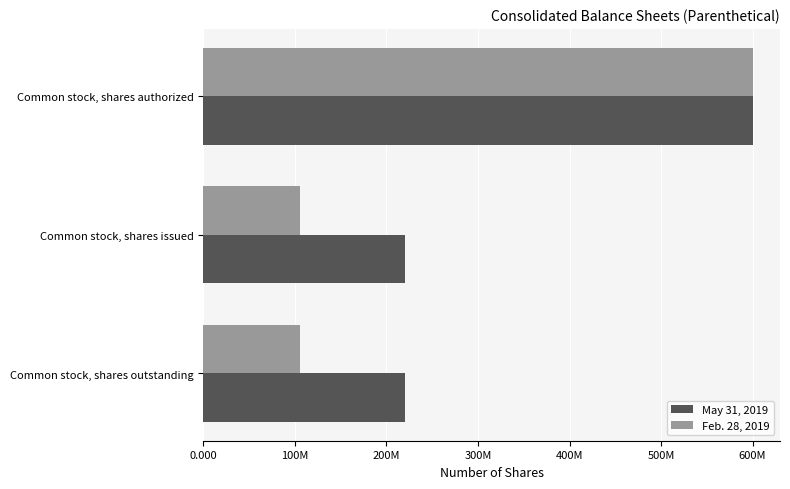

What are all the series names shown in the legend?

May 31, 2019, Feb. 28, 2019